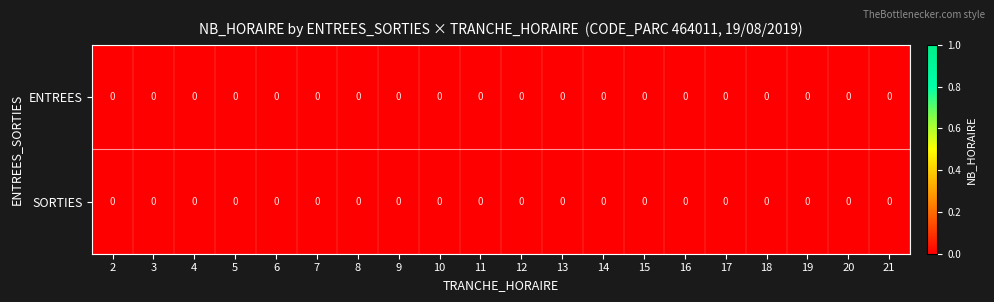

Where is row_0 nearest to the value 0?

2